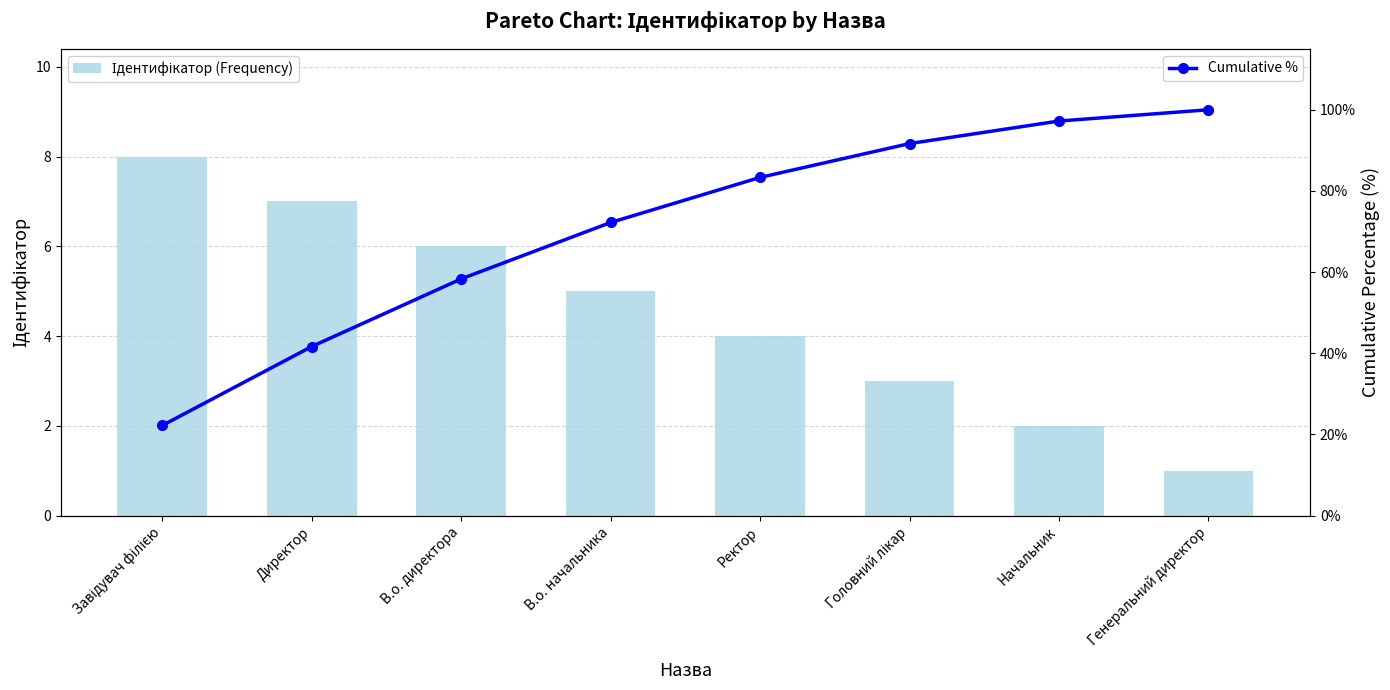

Reading left to right, extract all data points from this chart.

Ідентифікатор (Frequency): 8.0	7.0	6.0	5.0	4.0	3.0	2.0	1.0
Cumulative %: 22.2	41.7	58.3	72.2	83.3	91.7	97.2	100.0